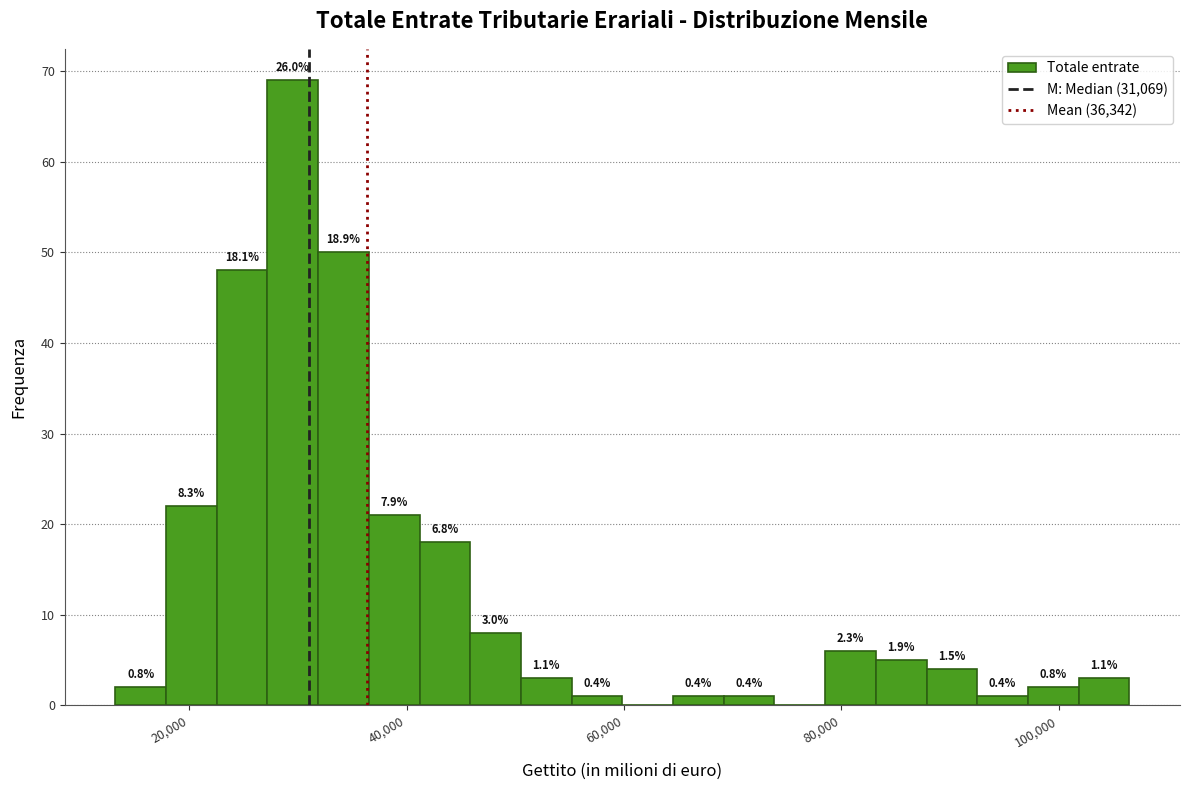

Read against the x-axis, roughly where is the centre of the tallest bar?

30000